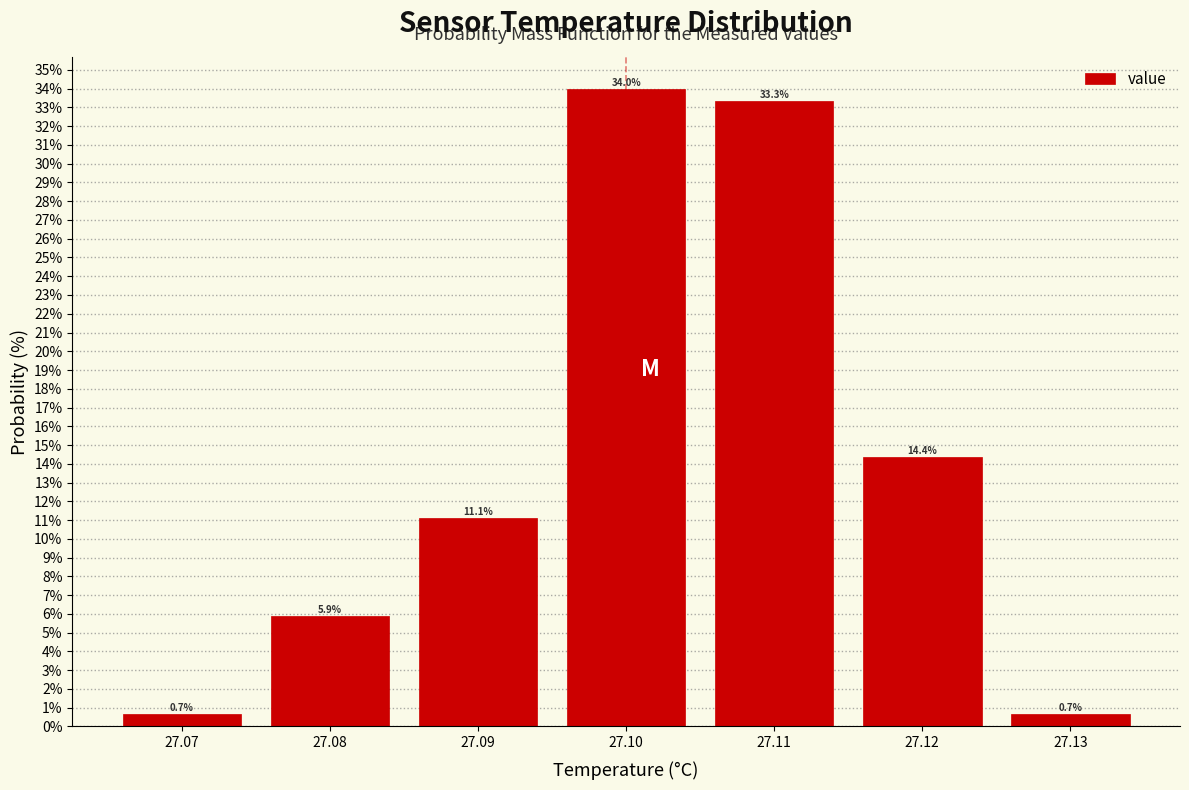

Which range on the x-axis has the tallest bar?

27.095 to 27.105